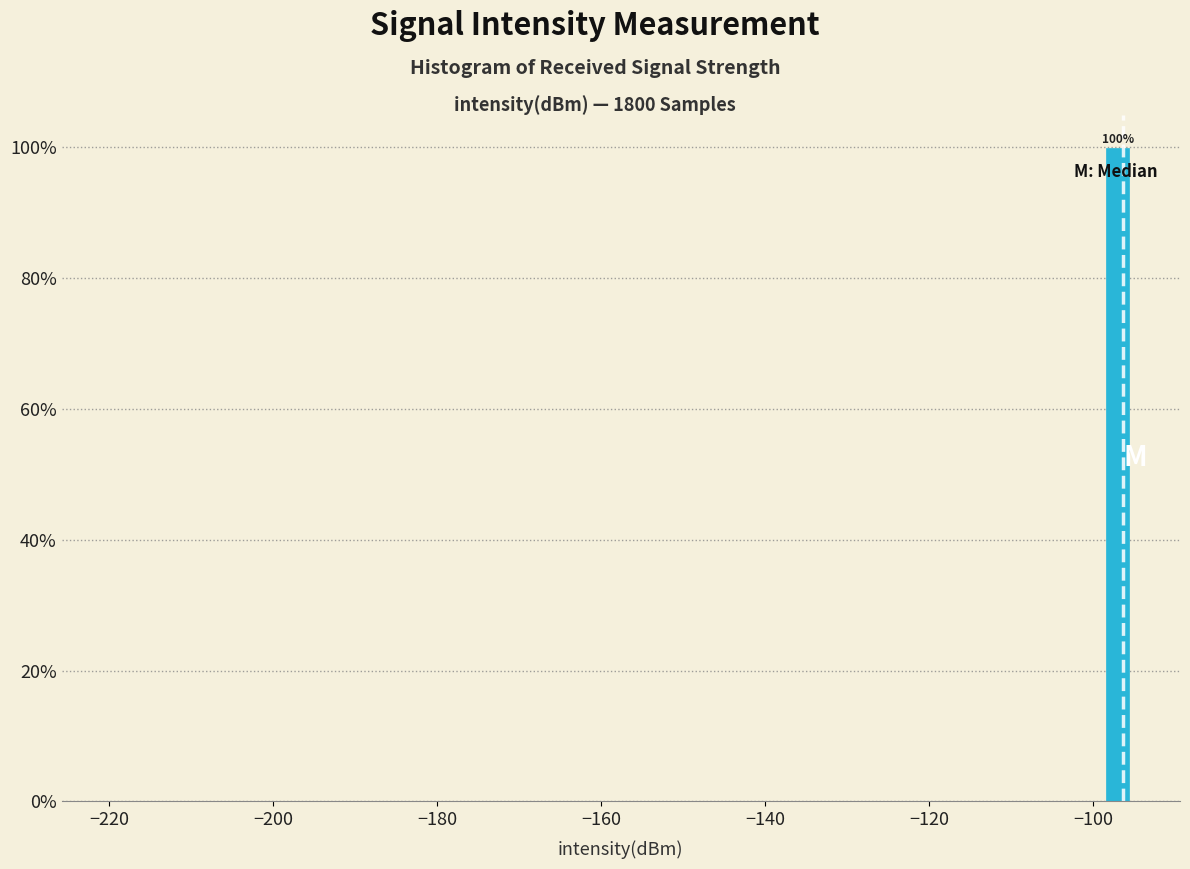

Read against the x-axis, roughly where is the centre of the tallest bar?

-96